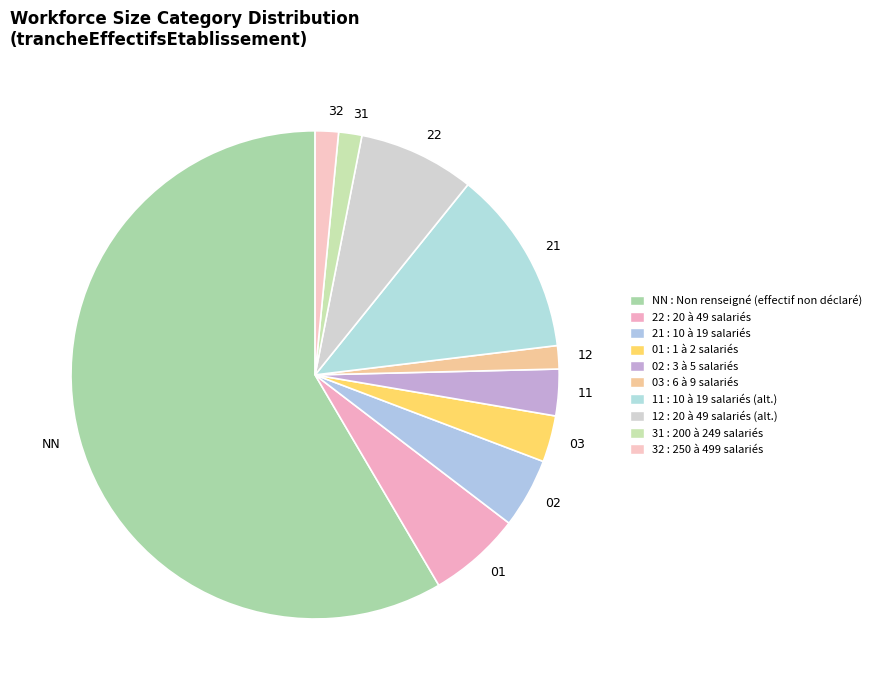

What is the largest slice in the pie chart?

NN